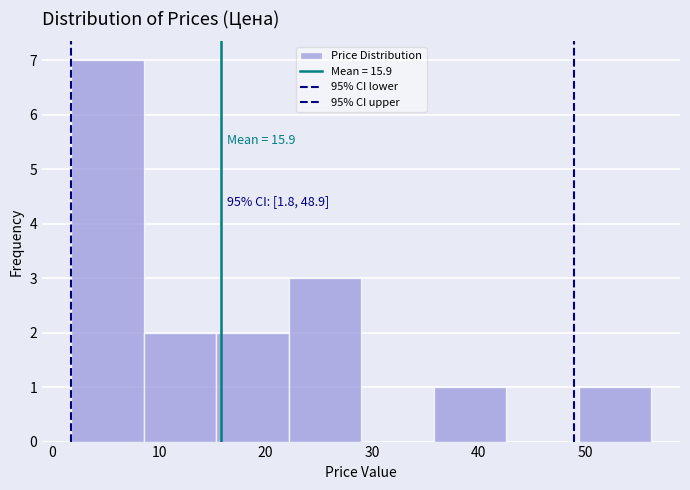

Over which range of the x-axis is the bar tallest?

2 to 9